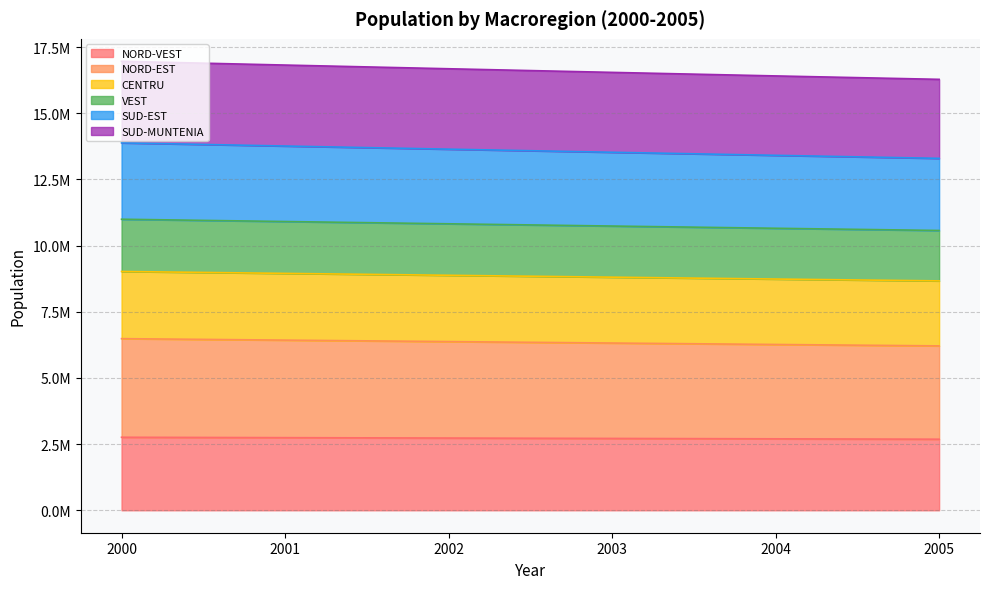

True or false: SUD-EST and CENTRU cross at least once.

False